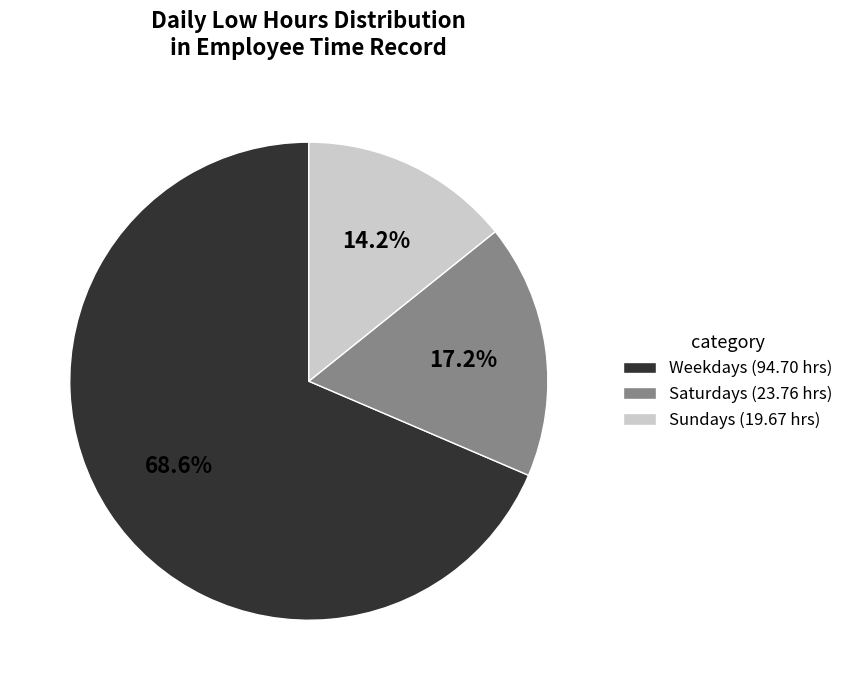

What percentage is NOT represented by Weekdays (94.70 hrs)?

31.4%